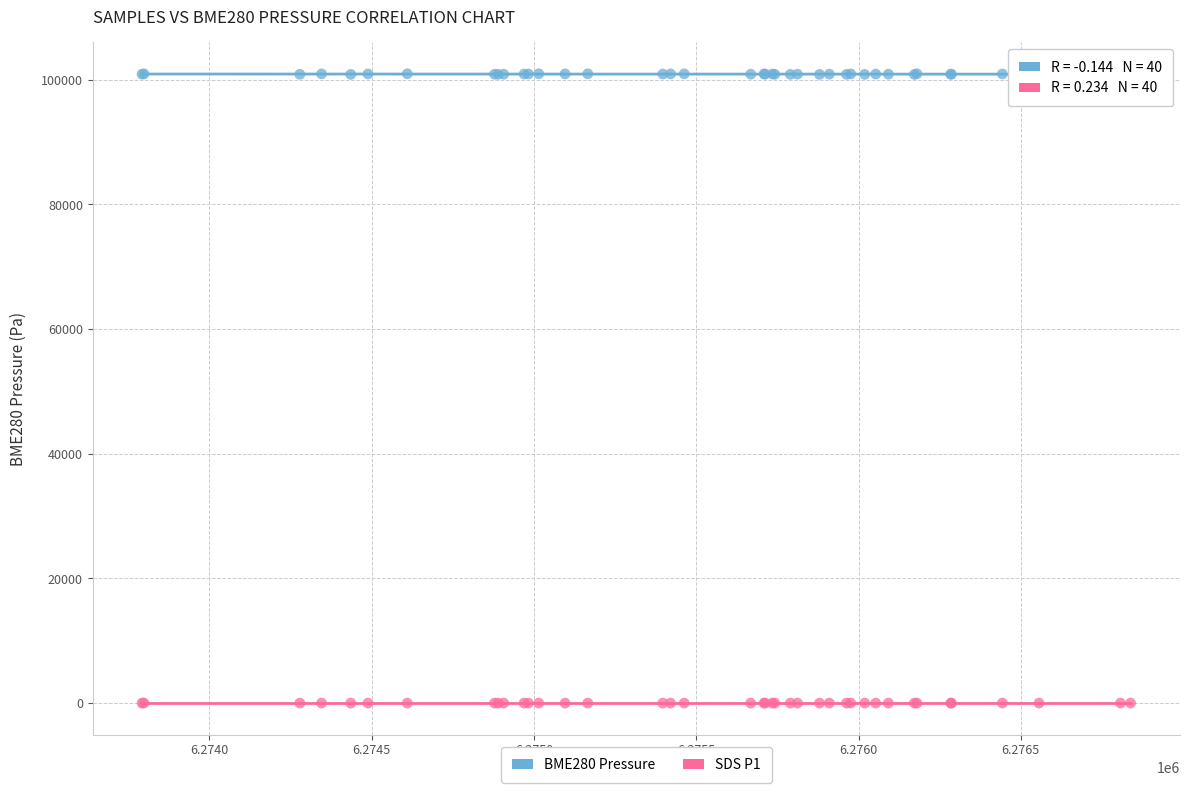

Which series contains the lowest Y value?

SDS P1